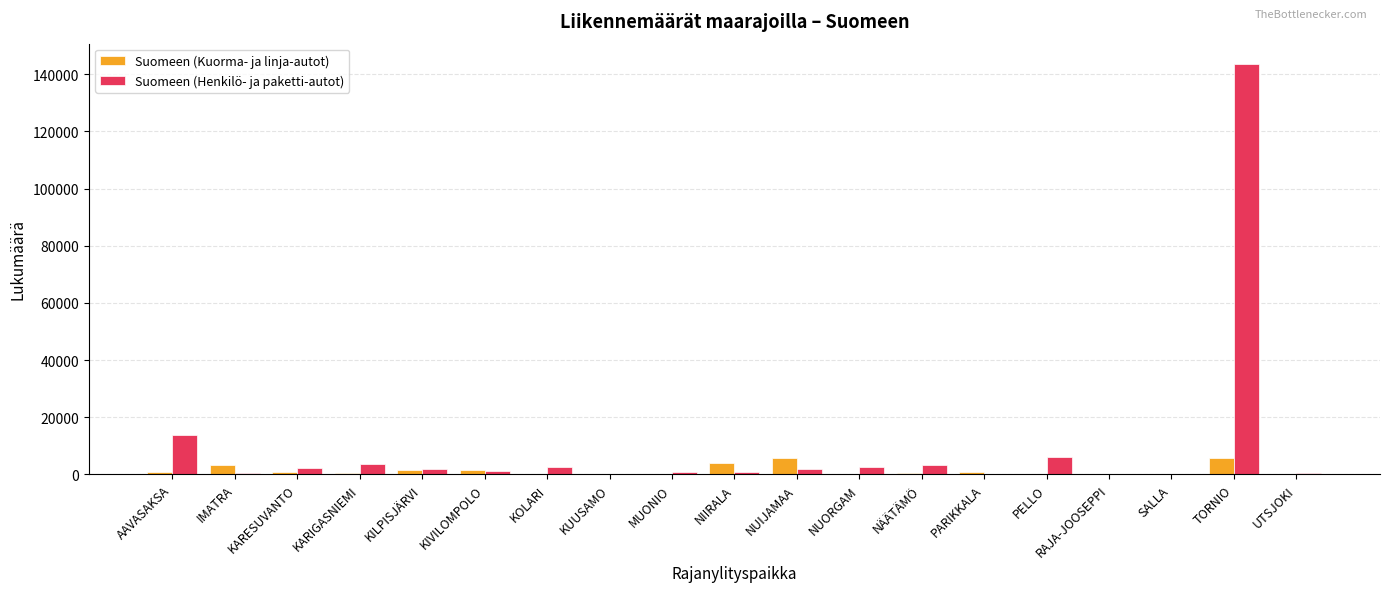

At which category does the chart reach its peak across all series?

TORNIO